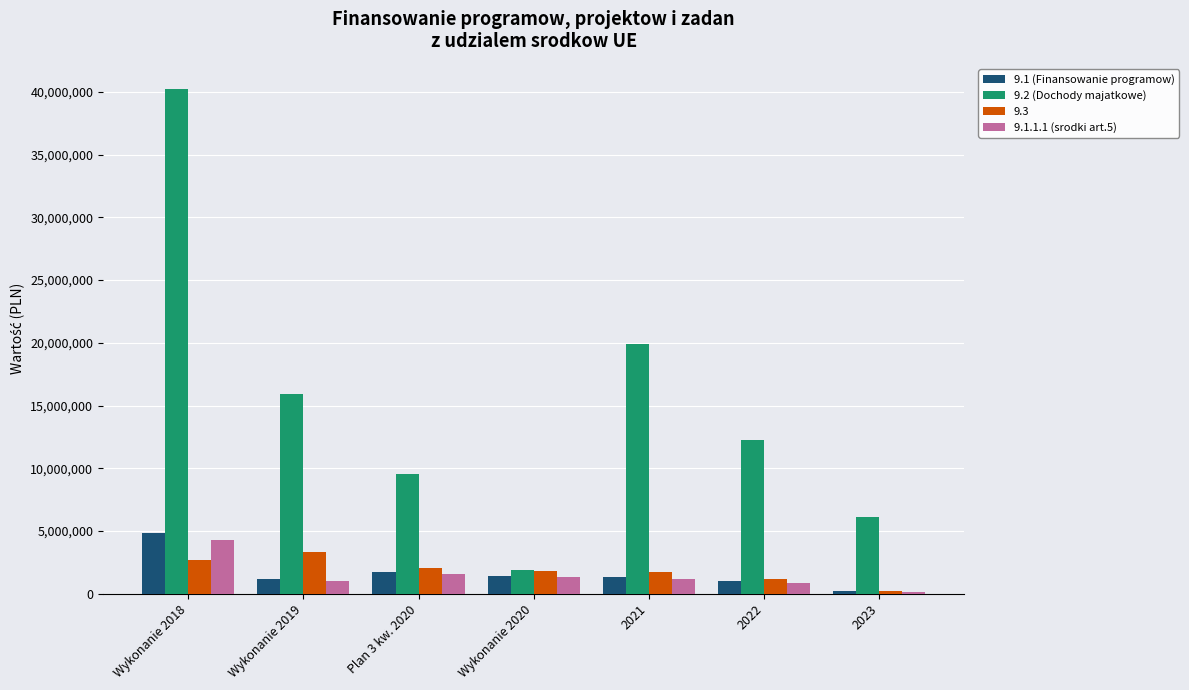

What is the greatest value displayed?

40221517.6